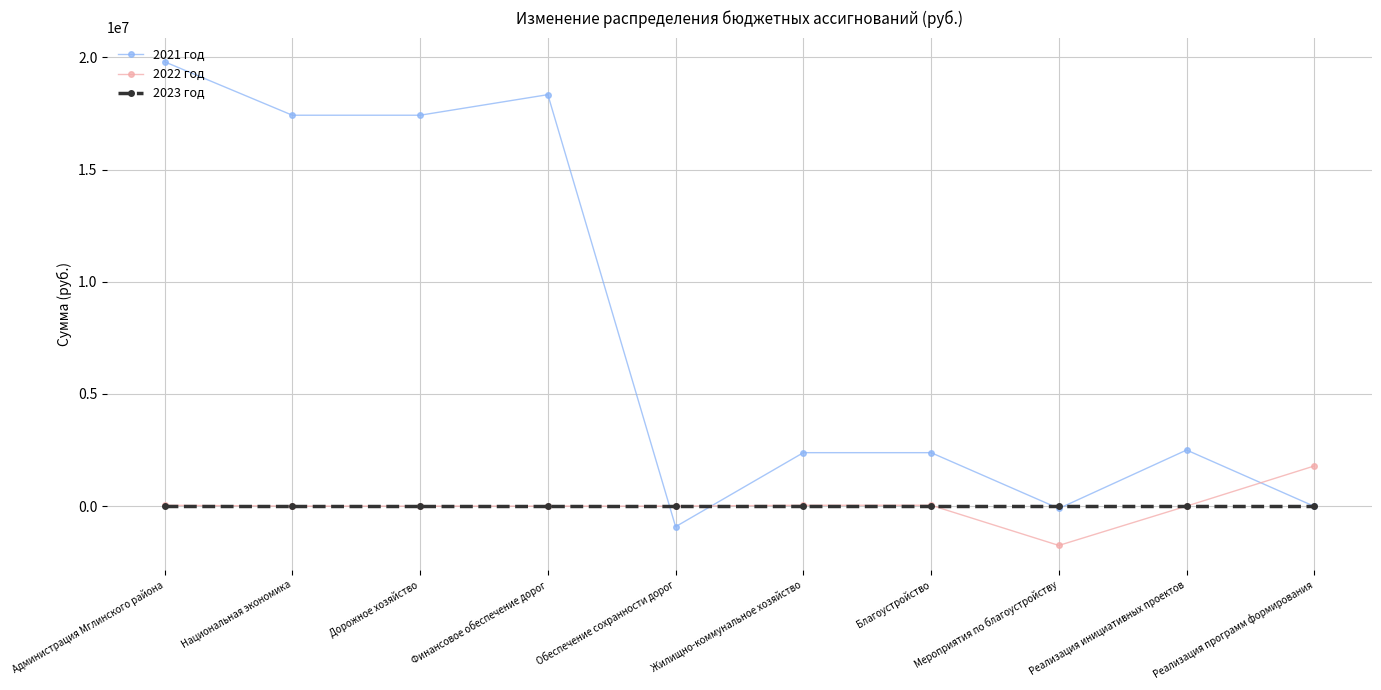

What is the greatest value displayed?

19808136.9